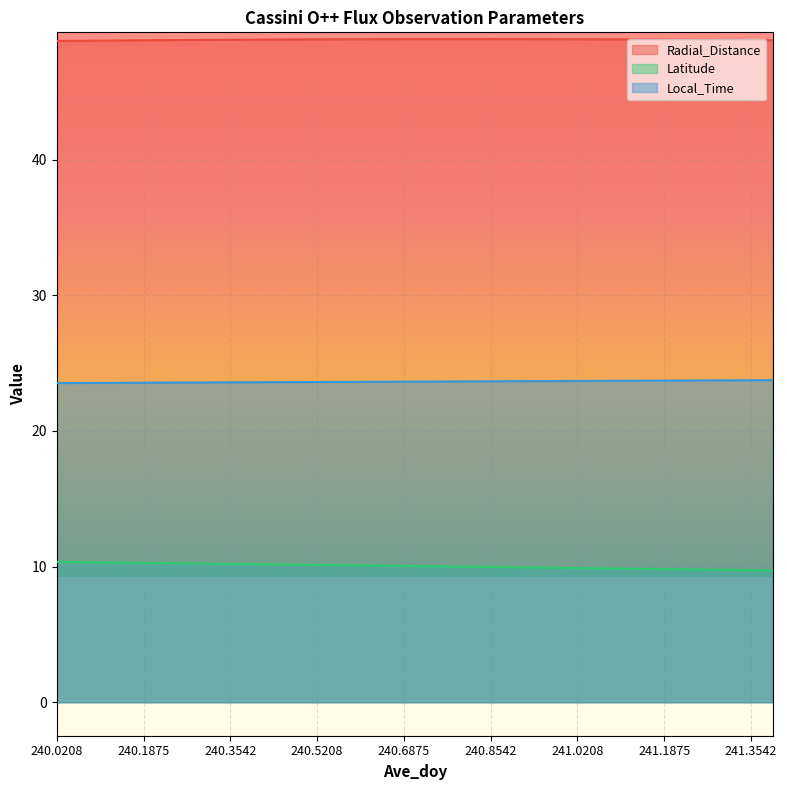

What is the total value across all series at 240.7708?

82.5